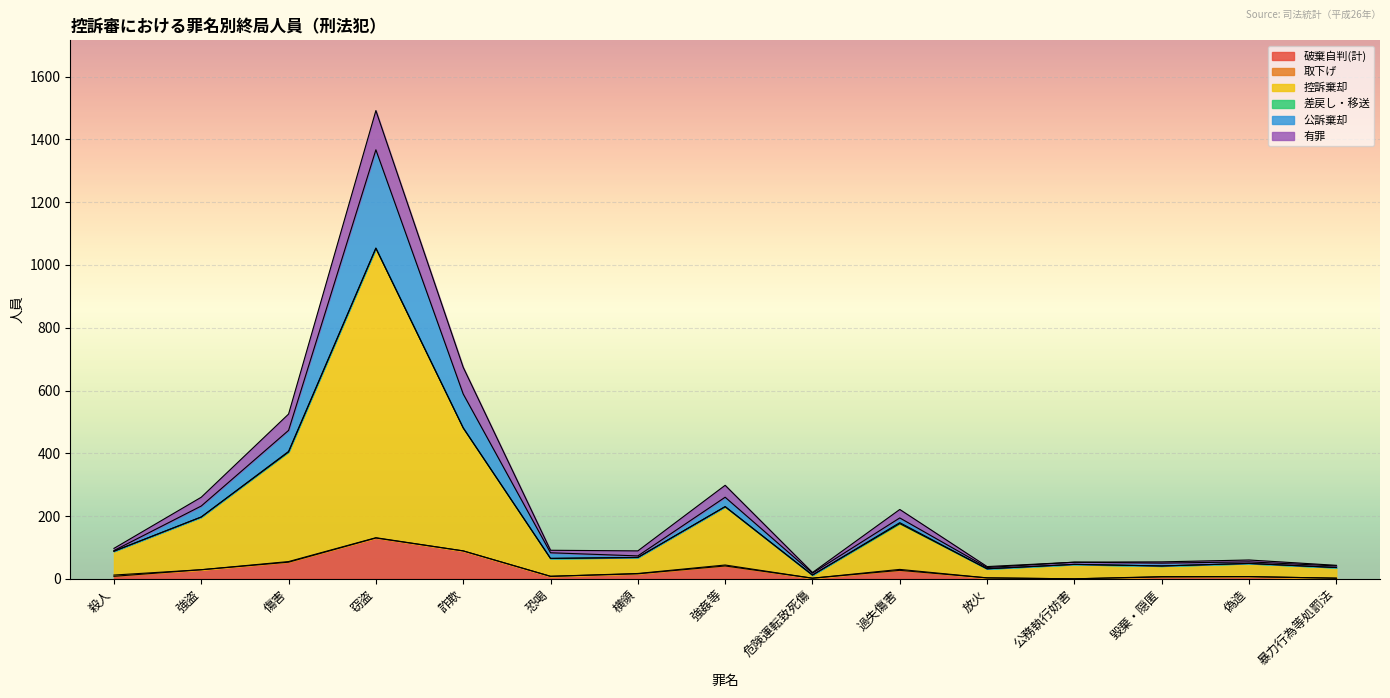

How many data points does each series have?

15